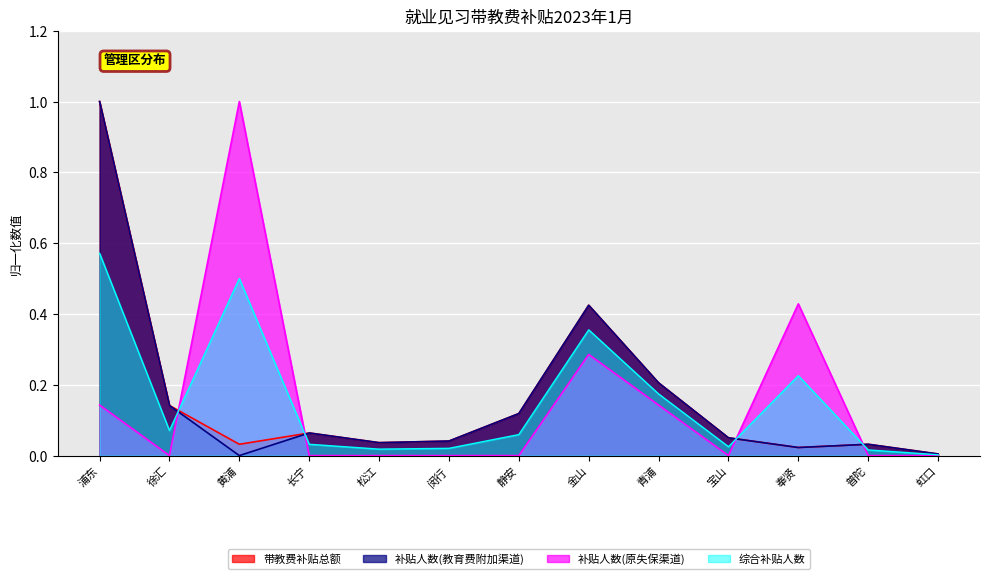

Does the chart display data point markers on the line(s)?

No